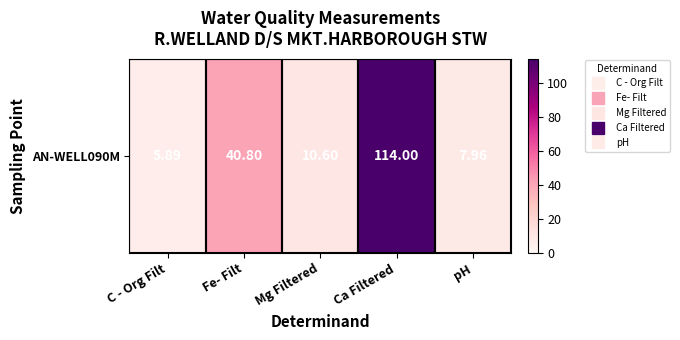

What is the change in value from Fe- Filt to Ca Filtered?

+73.2